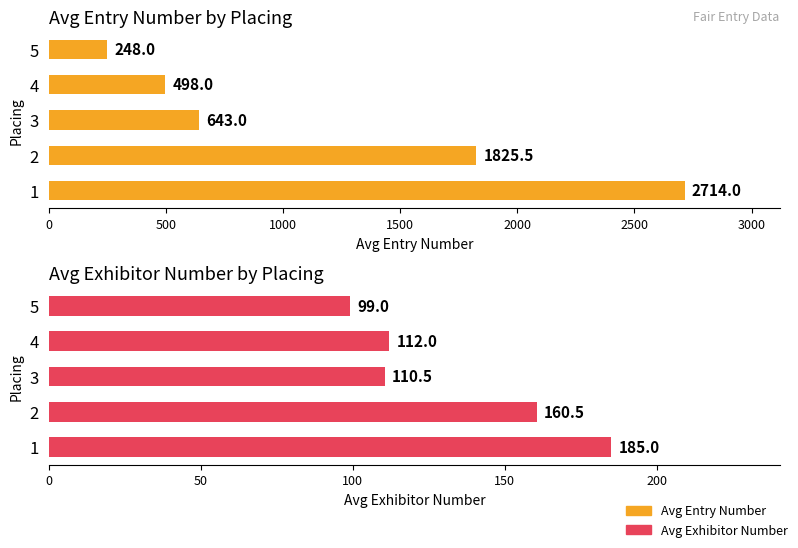

What is the difference between the maximum and second lowest values in the Avg Exhibitor Number series?

74.5